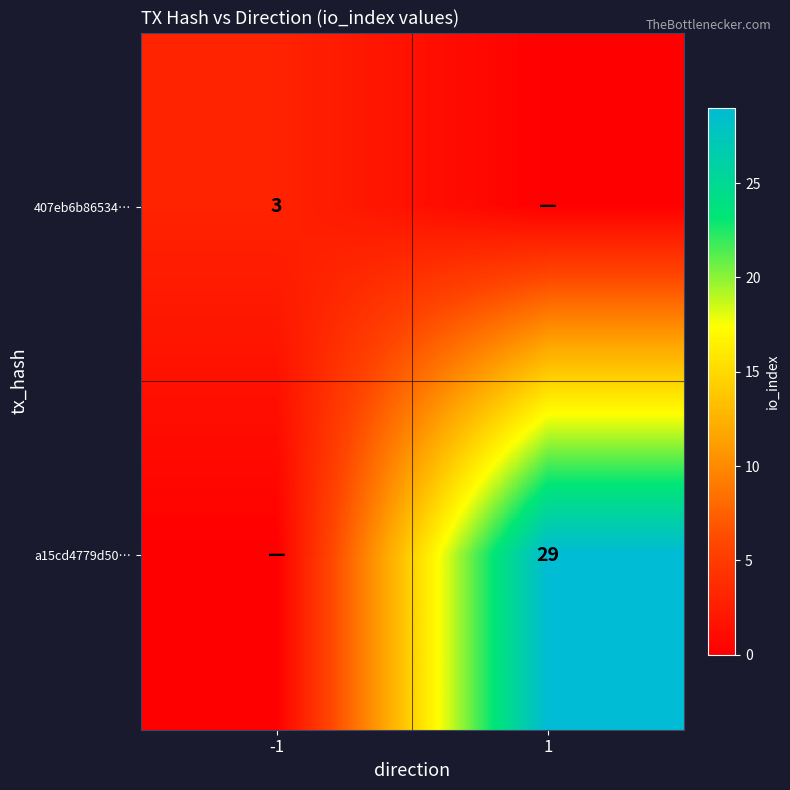

True or false: 407eb6b86534… has a value of 1 at -1.

False